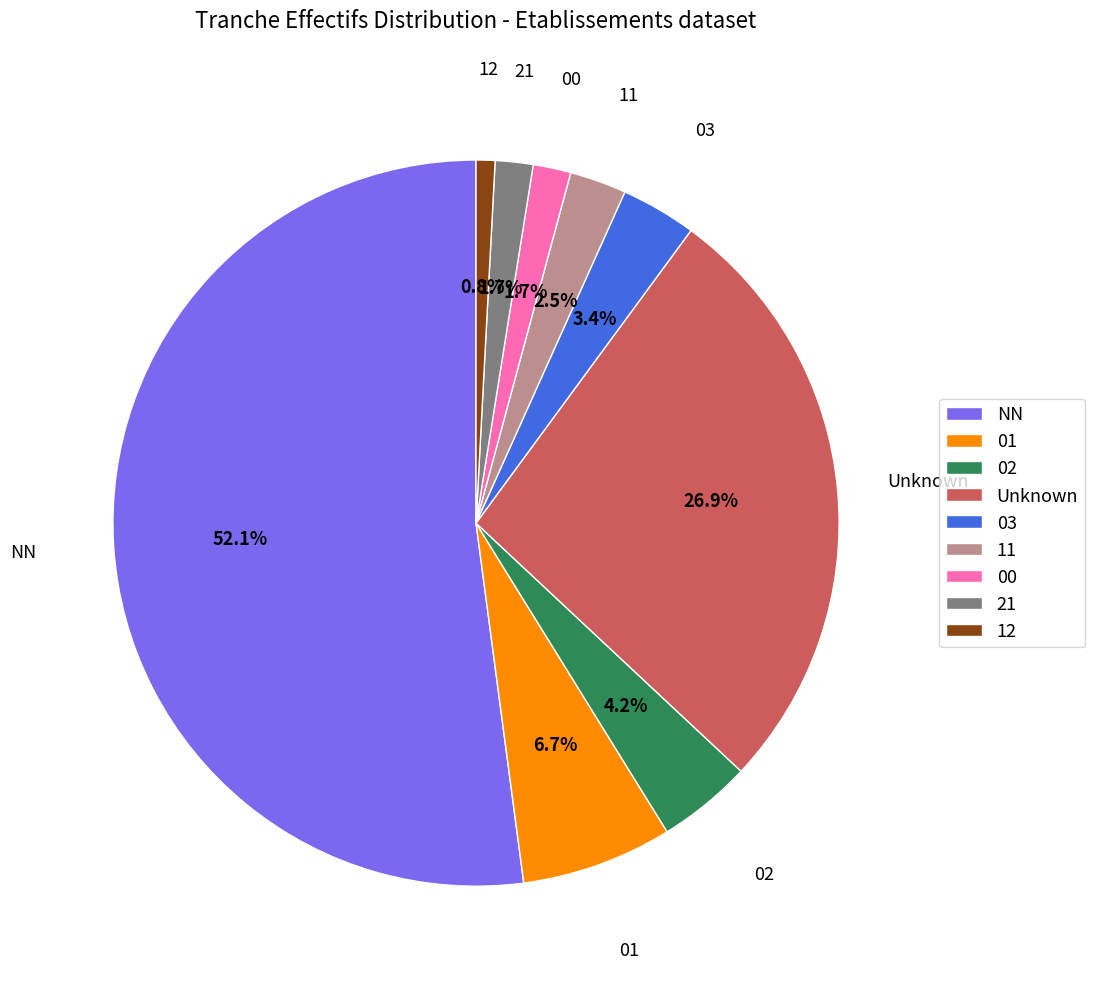

To the nearest percent, what is the difference between the 12 and 21 slice percentages?

1%